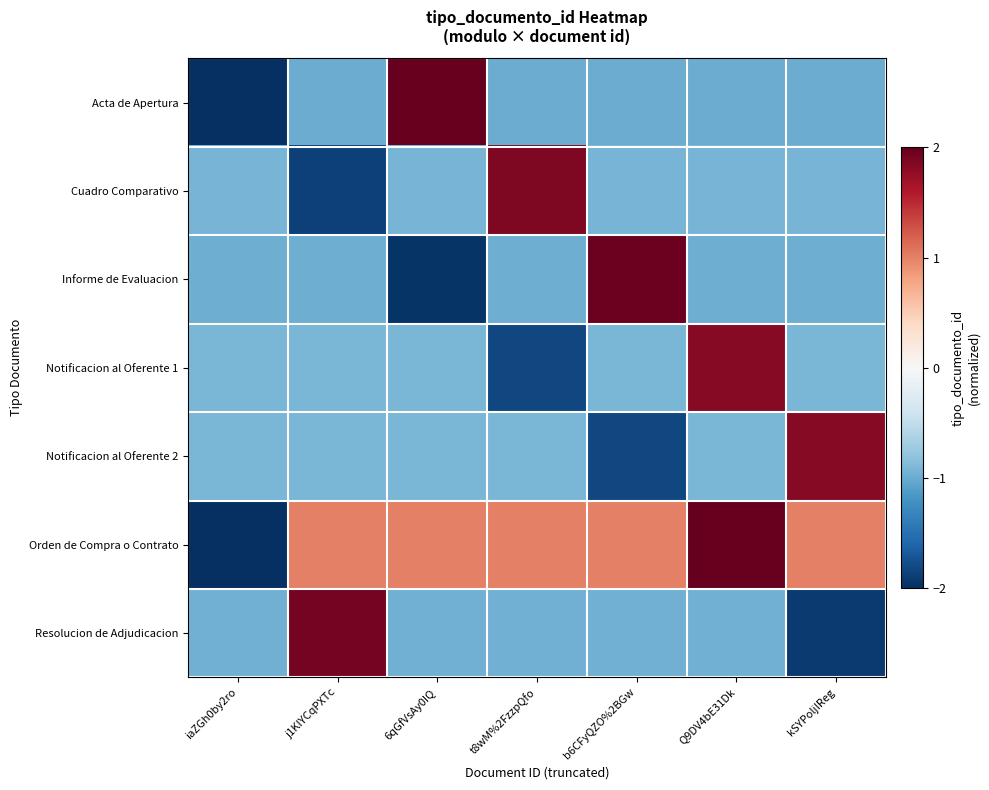

At t8wM%2FzzpQfo, list the series in order from largest to smallest.

Cuadro Comparativo, Orden de Compra o Contrato, Notificacion al Oferente 2, Resolucion de Adjudicacion, Informe de Evaluacion, Acta de Apertura, Notificacion al Oferente 1